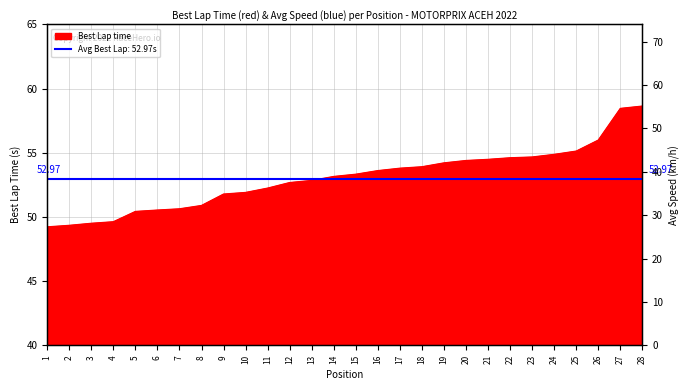

Which label corresponds to the smallest value in the chart?

1